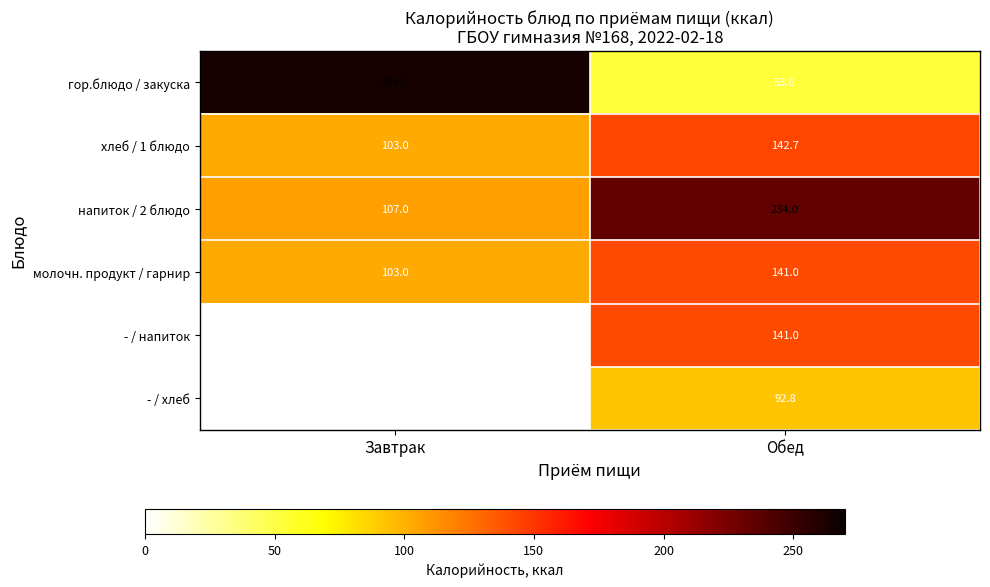

Is it true that гор.блюдо / закуска equals 82.2 at Обед?

False